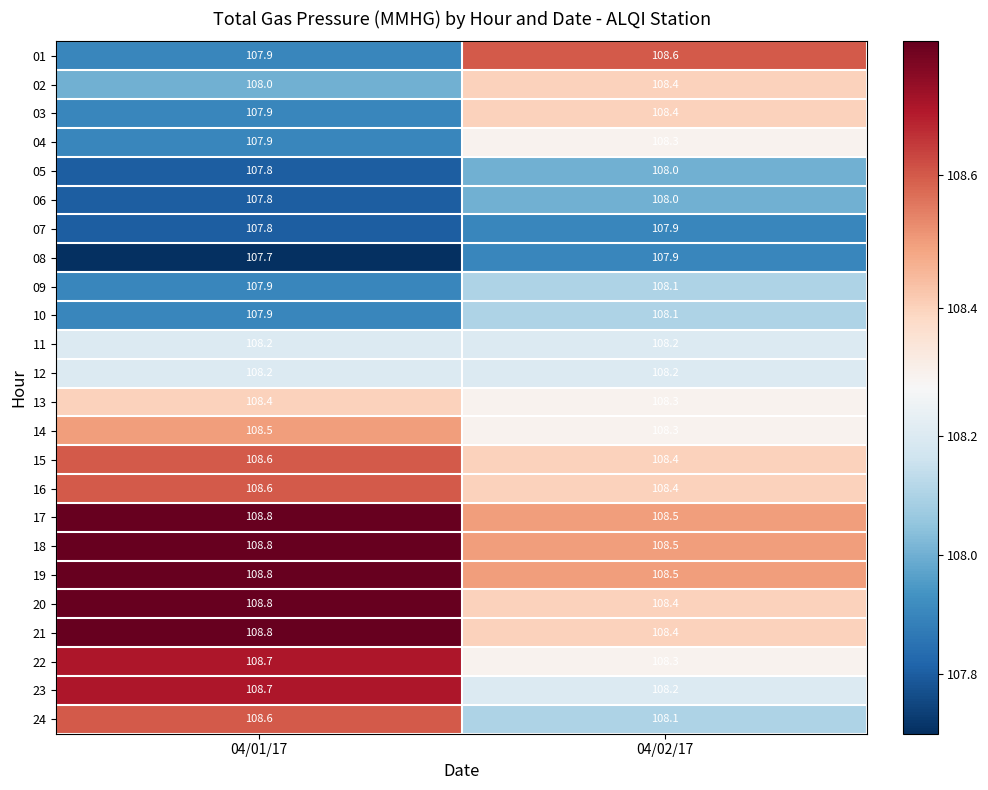

What is the average value of the 18 series?

108.7